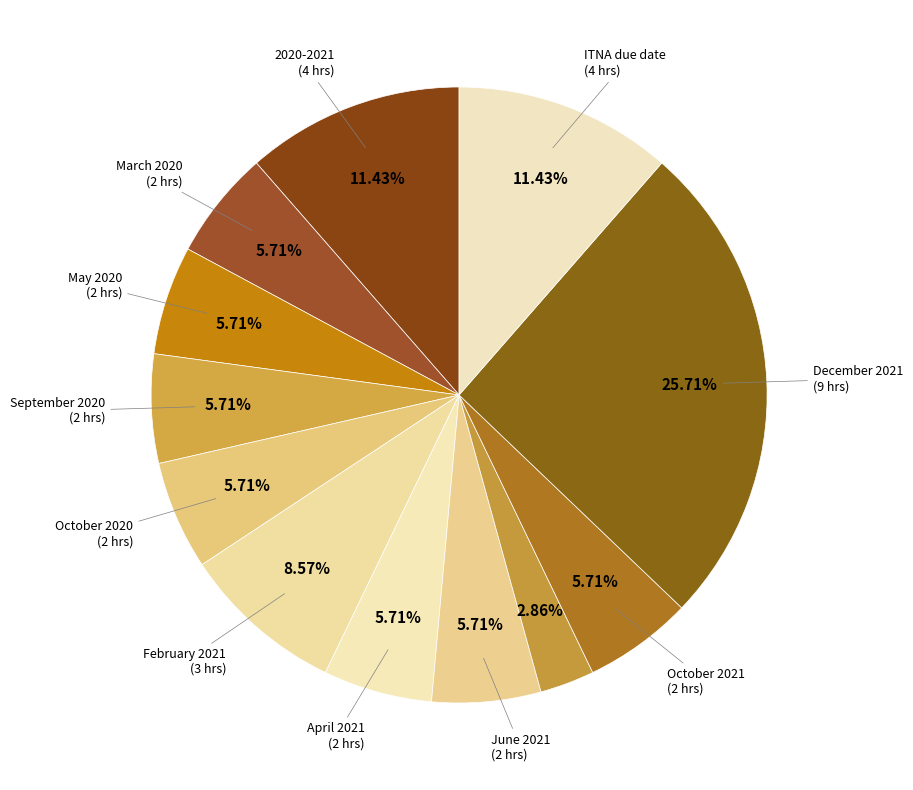

How many slices are in this pie chart?

12